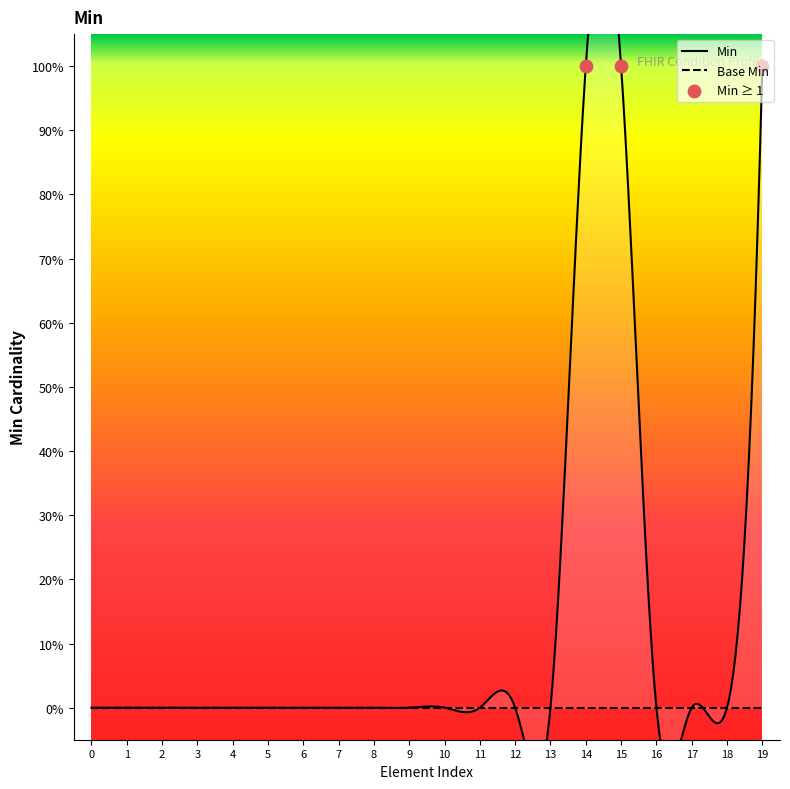

Which series has the largest total across all categories?

Min